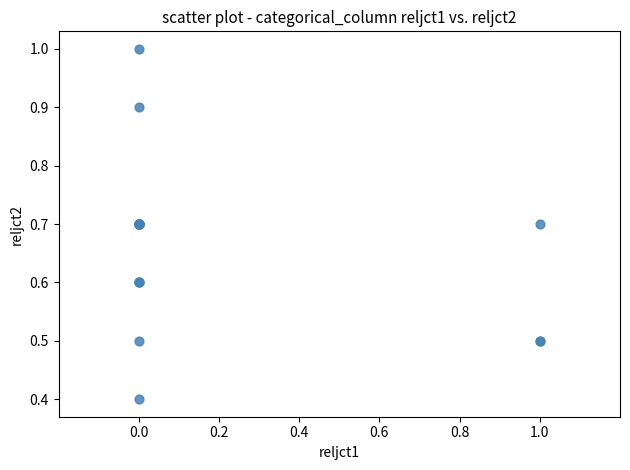

What Y value in the scatter plot is closest to 0?

0.4